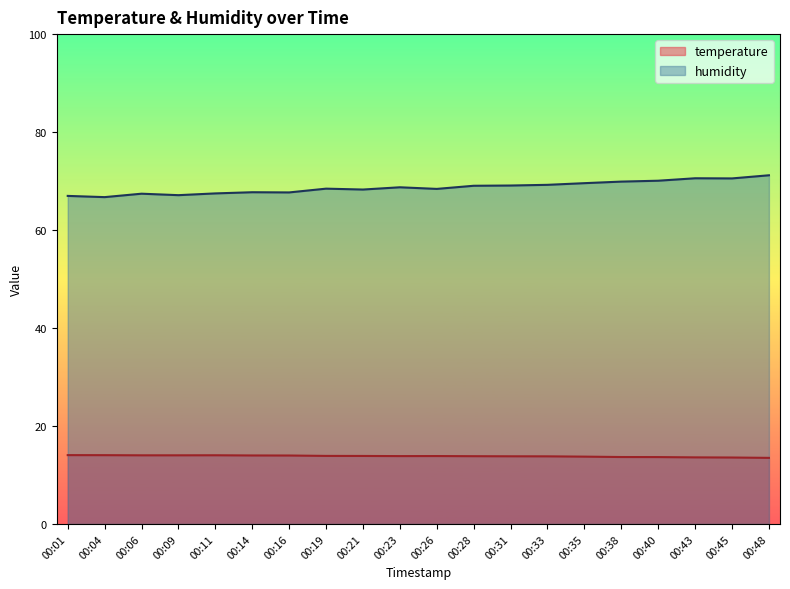

Which series has the largest total across all categories?

humidity